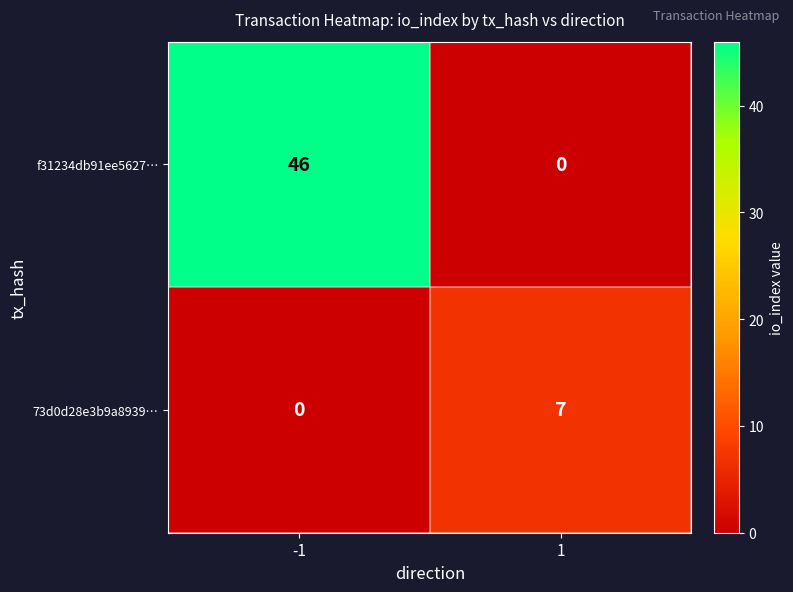

Reading left to right, transcribe all the data shown in this chart.

f31234db91ee5627…: 46	0
73d0d28e3b9a8939…: 0	7